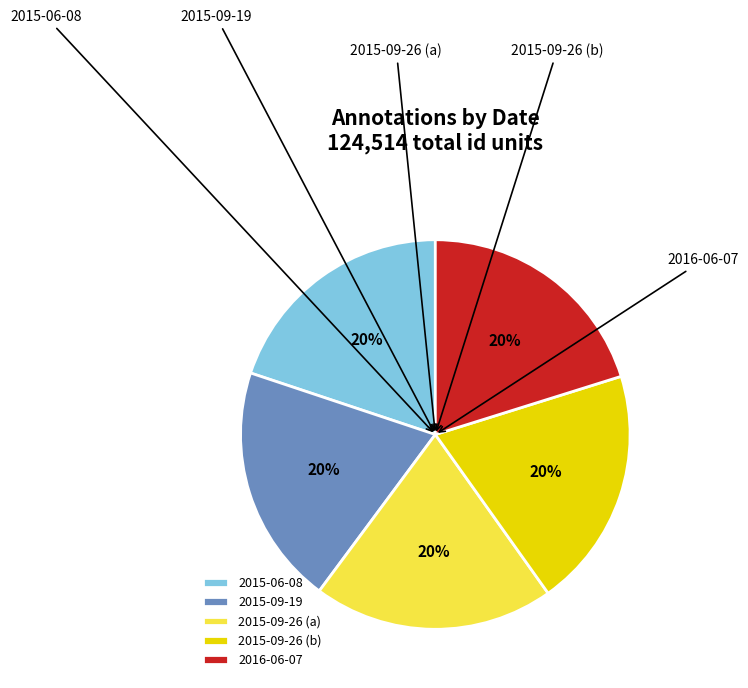

Which slice is the smallest?

2015-06-08